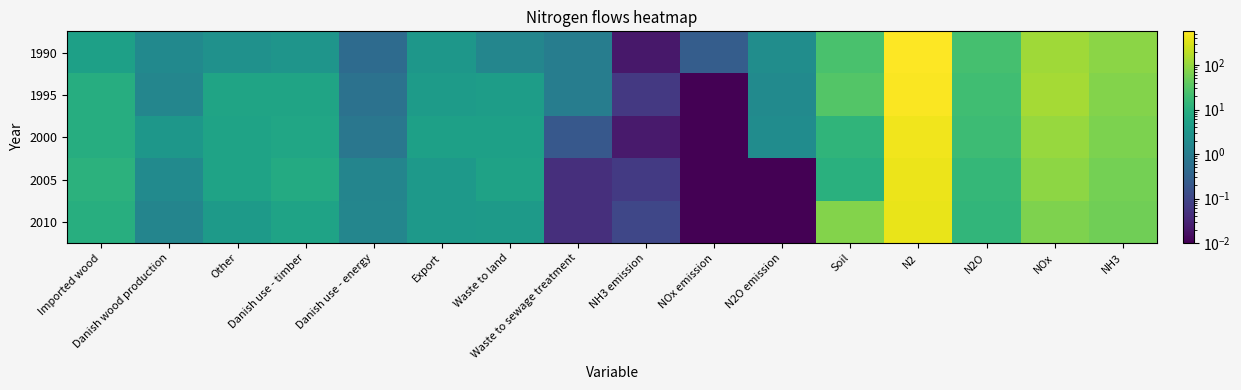

How many categories are shown in the chart?

16